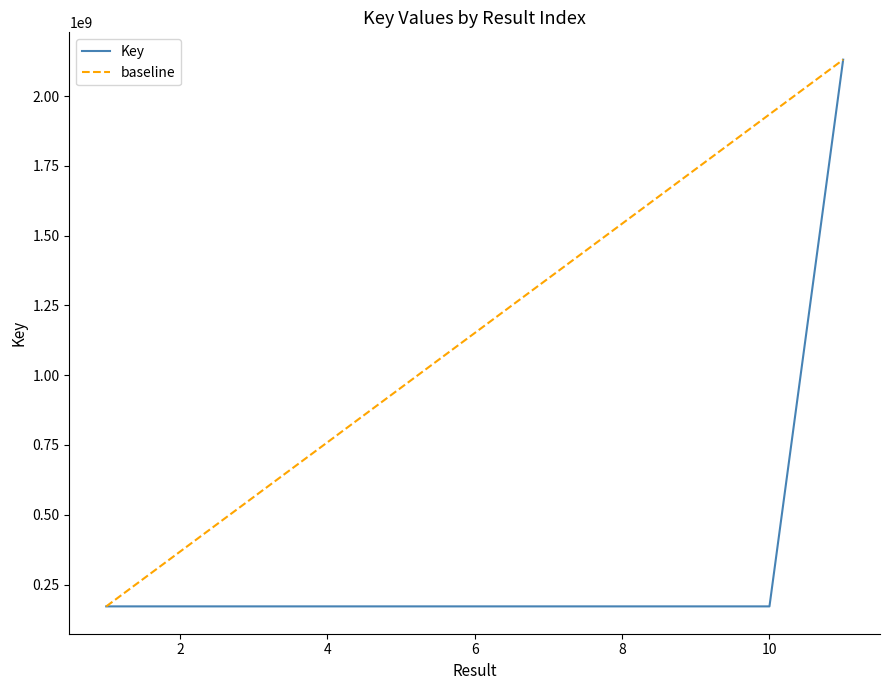

Rank the categories by value from highest to lowest.

11, 9, 6, 3, 7, 10, 4, 2, 1, 5, 8